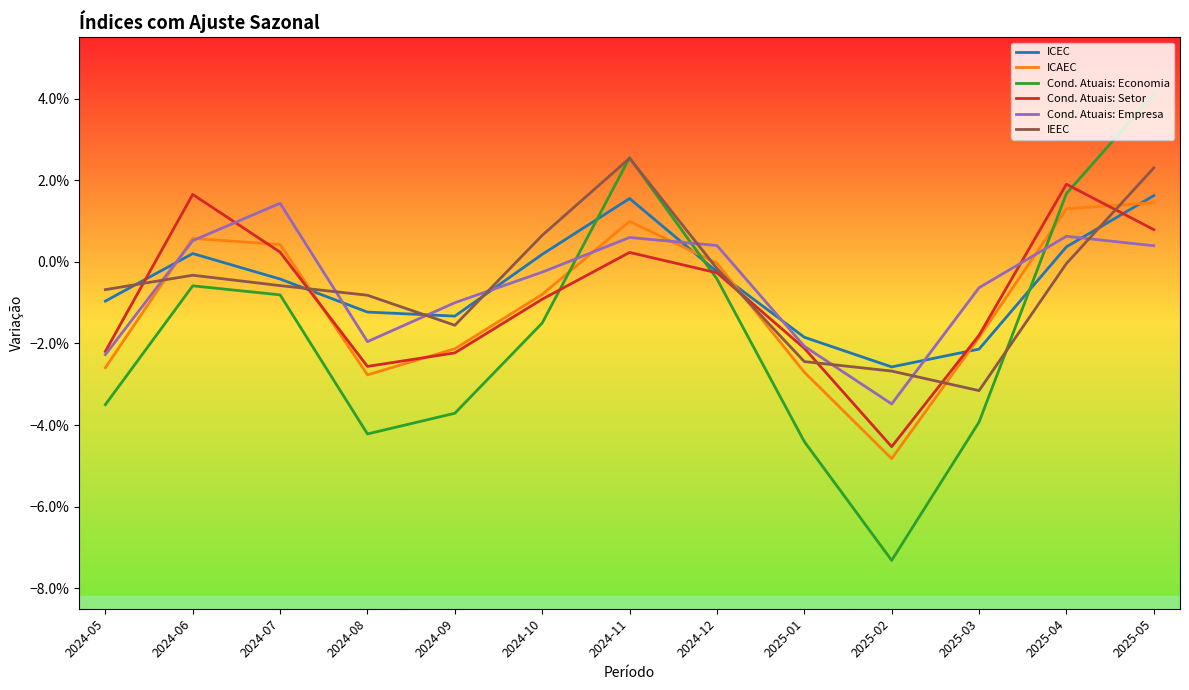

At which category is the sum across all series the highest?

2025-05